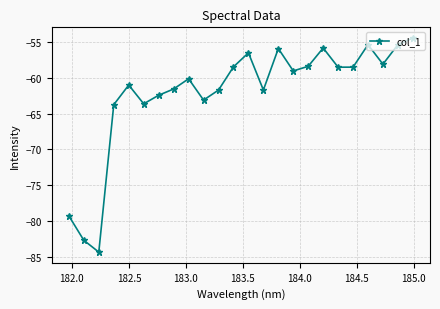

Does the chart display data point markers on the line(s)?

Yes